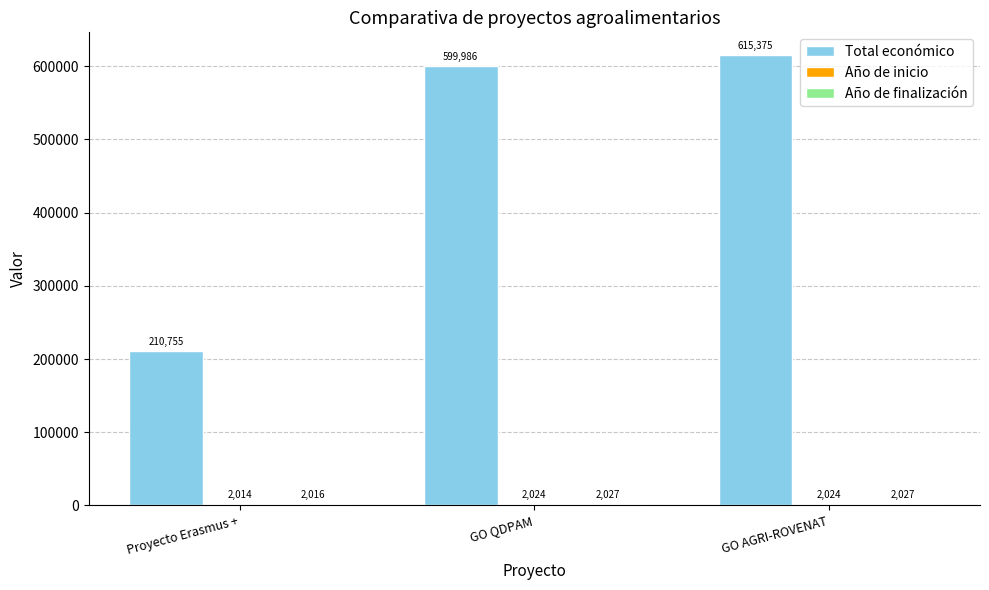

Which label corresponds to the largest value in the chart?

GO AGRI-ROVENAT